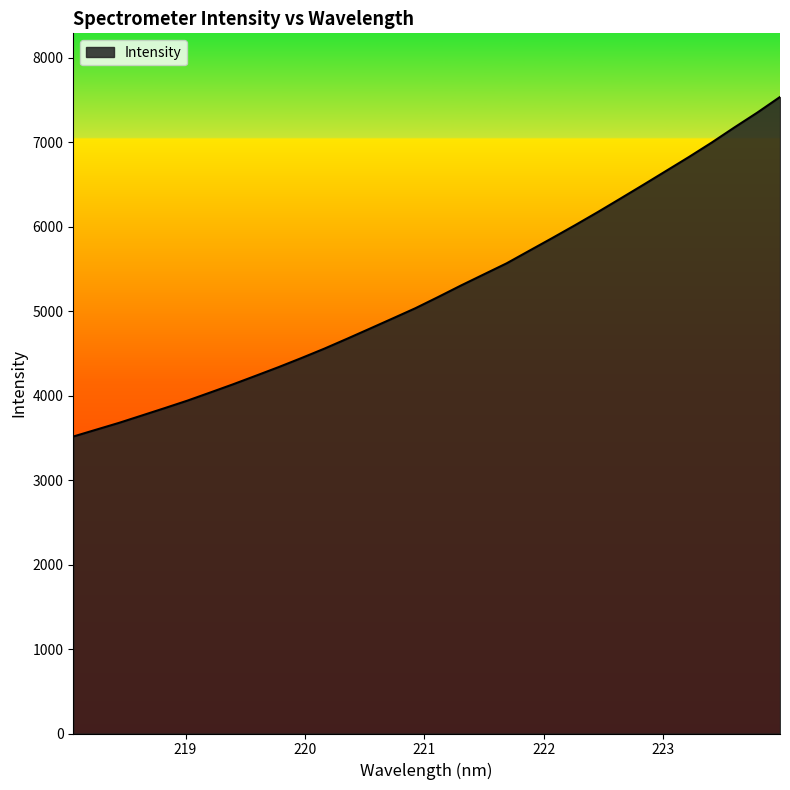

What is the minimum value shown in the chart?

3514.6